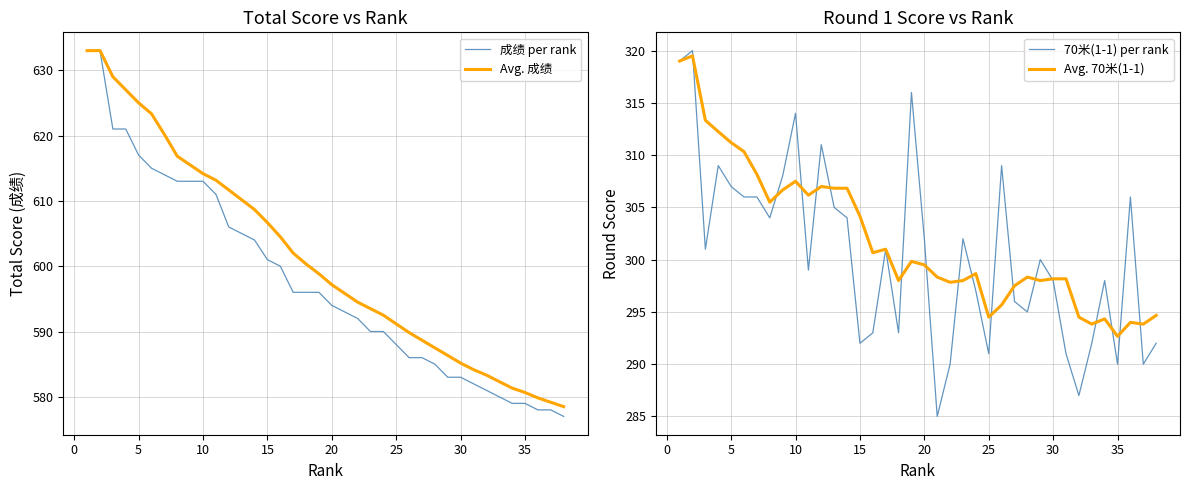

True or false: Avg. 成绩 has a value of 614.2 at 10.

True